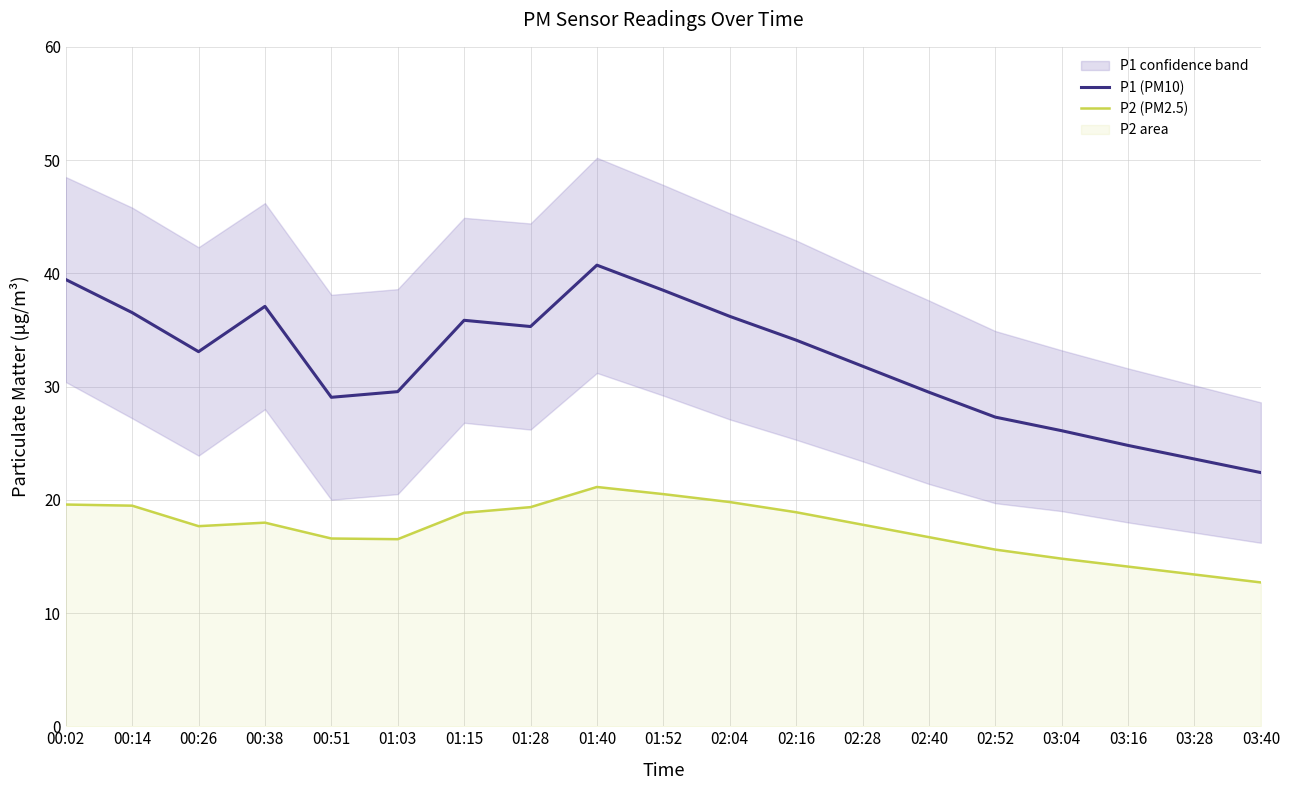

Is it true that P1 (PM10) equals 16.5 at 01:40?

False